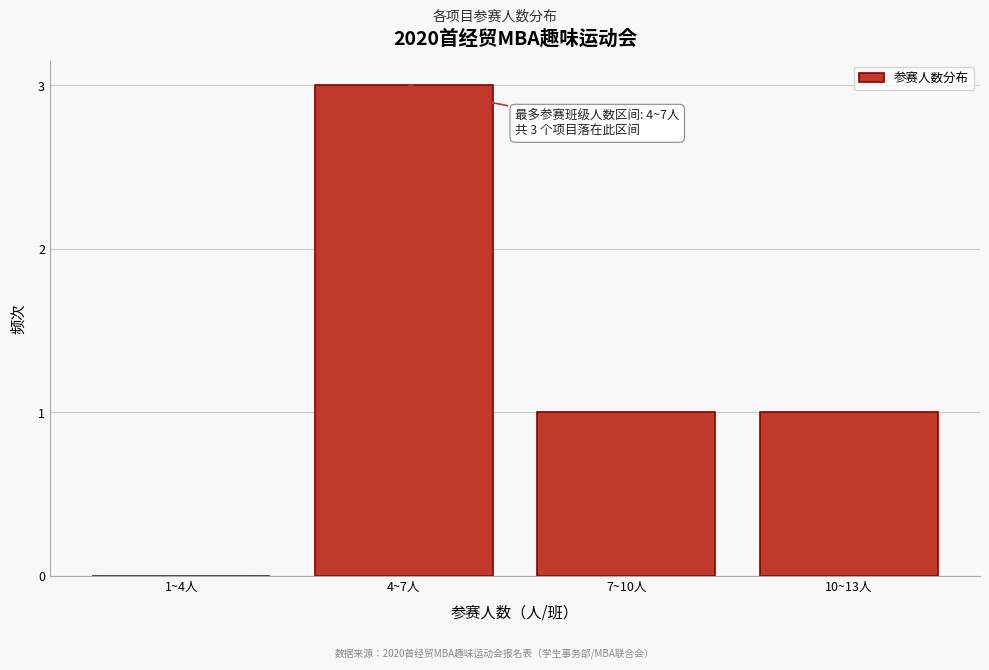

Reading right to left, extract all data points from this chart.

10~13人=1	7~10人=1	4~7人=3	1~4人=0